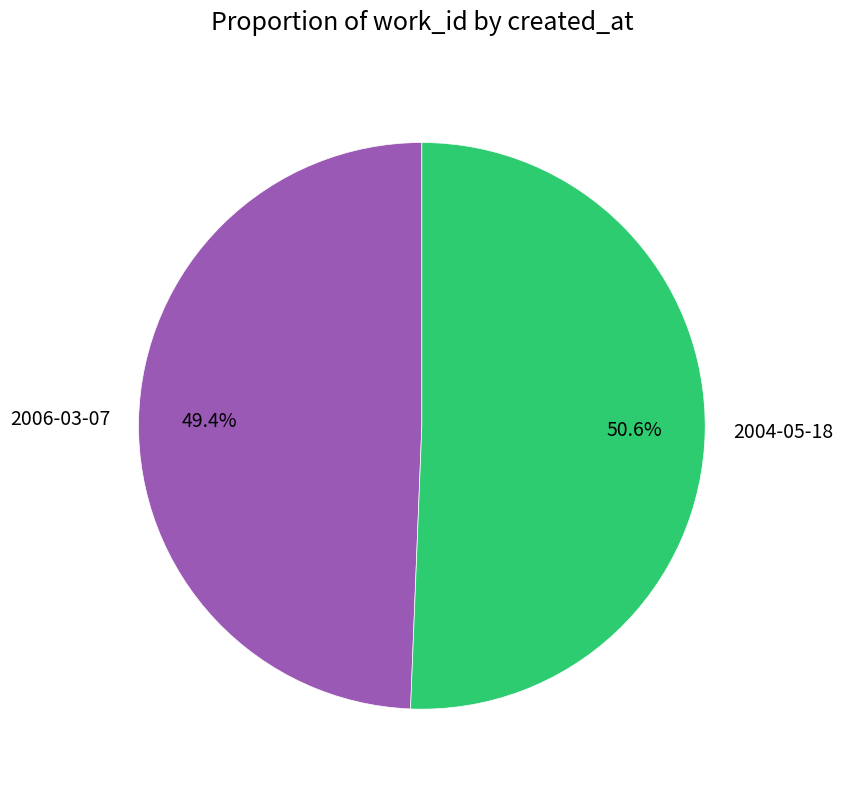

What is the largest slice in the pie chart?

2004-05-18